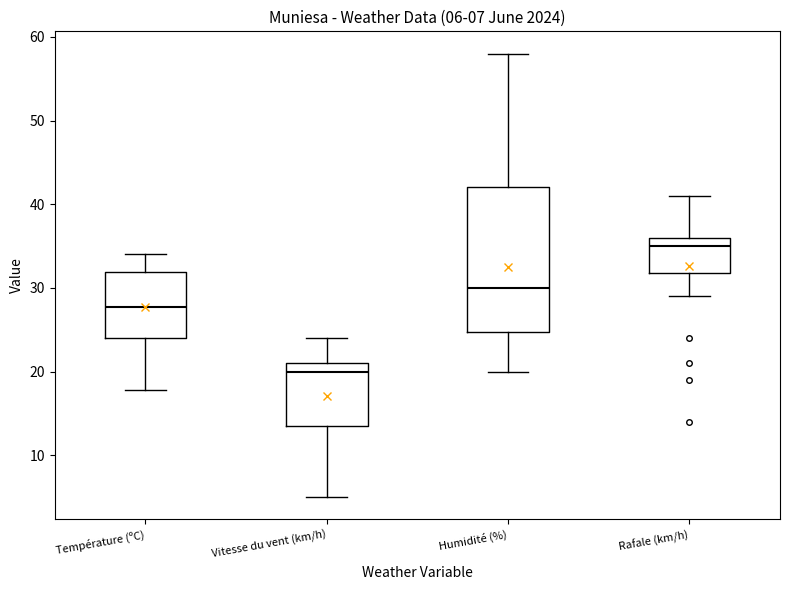

Comparing the boxes themselves (not the whiskers), which one is the tallest?

Humidité (%)